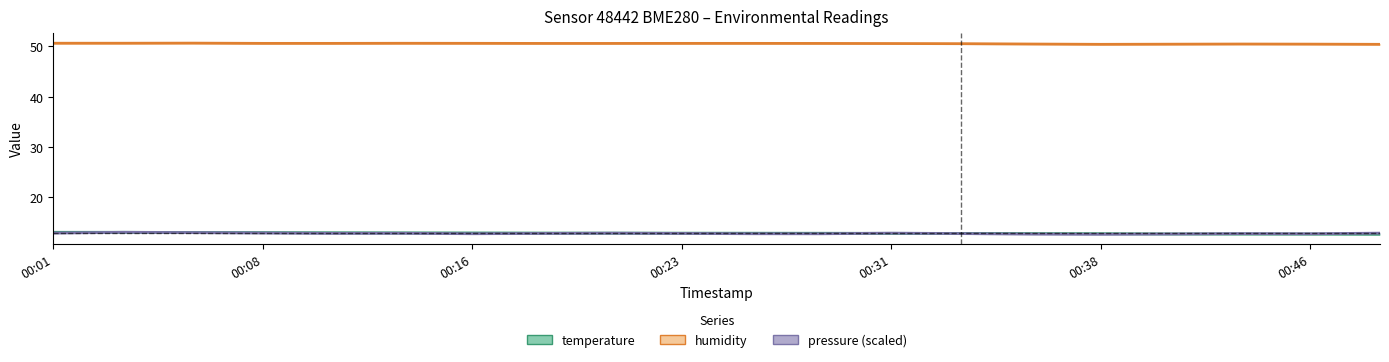

Which category has the highest value across all series?

00:06